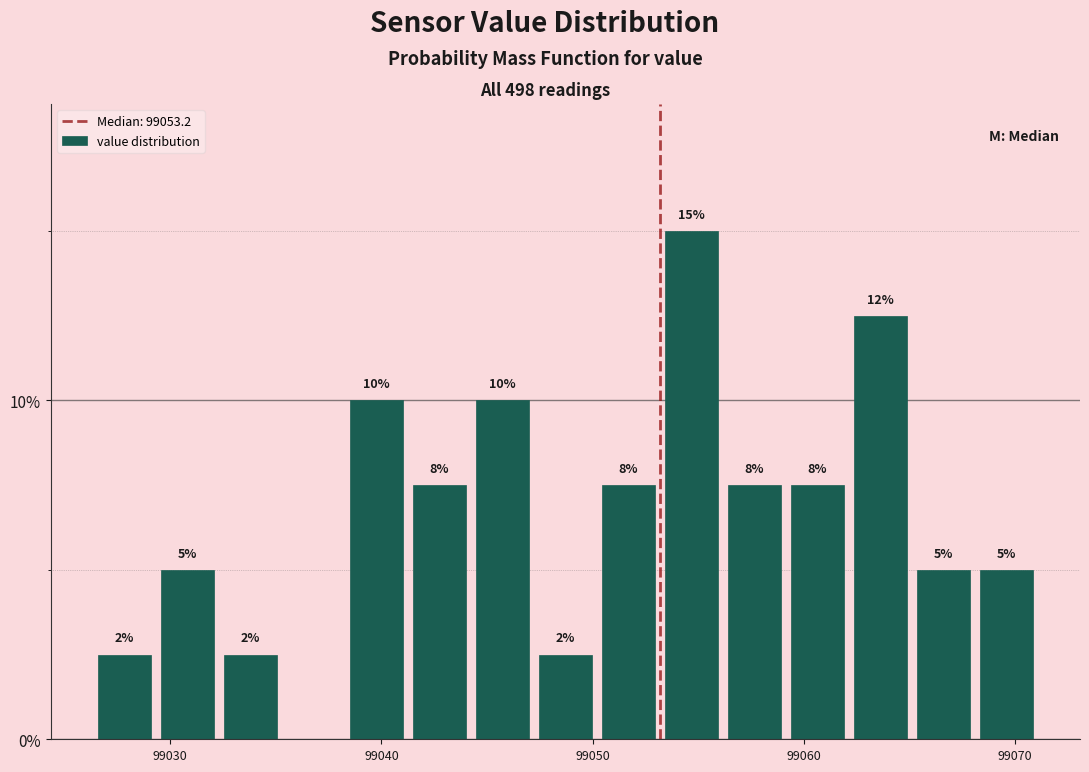

Around what value on the x-axis is the tallest bar? Give the approximate position of its centre, as read against the axis.

99055